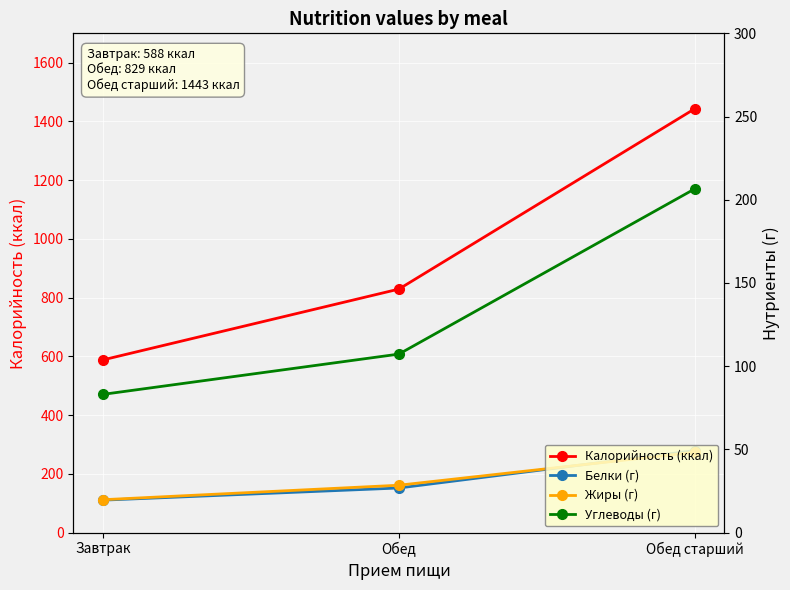

How many series are shown in this chart?

4